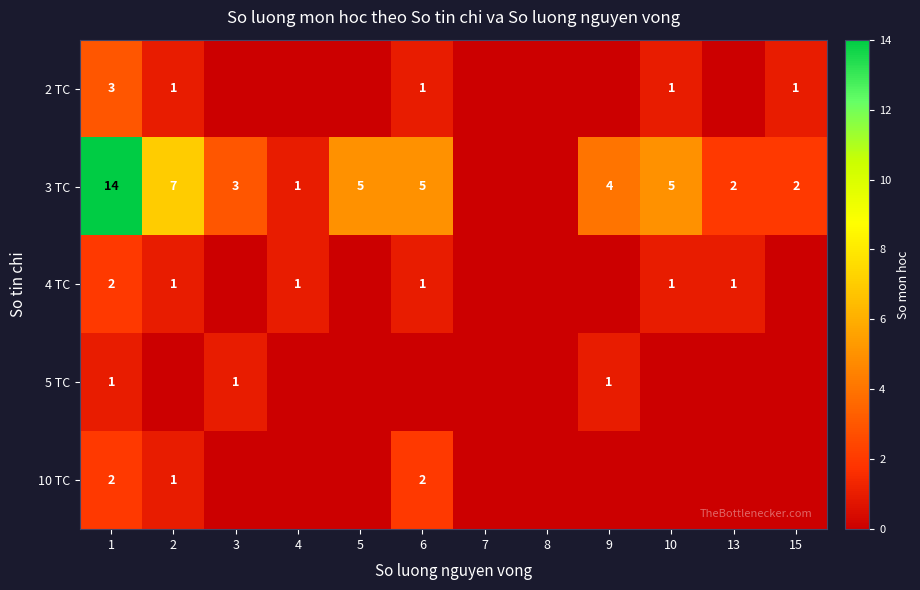

True or false: 5 TC has a value of 2 at 1.

False